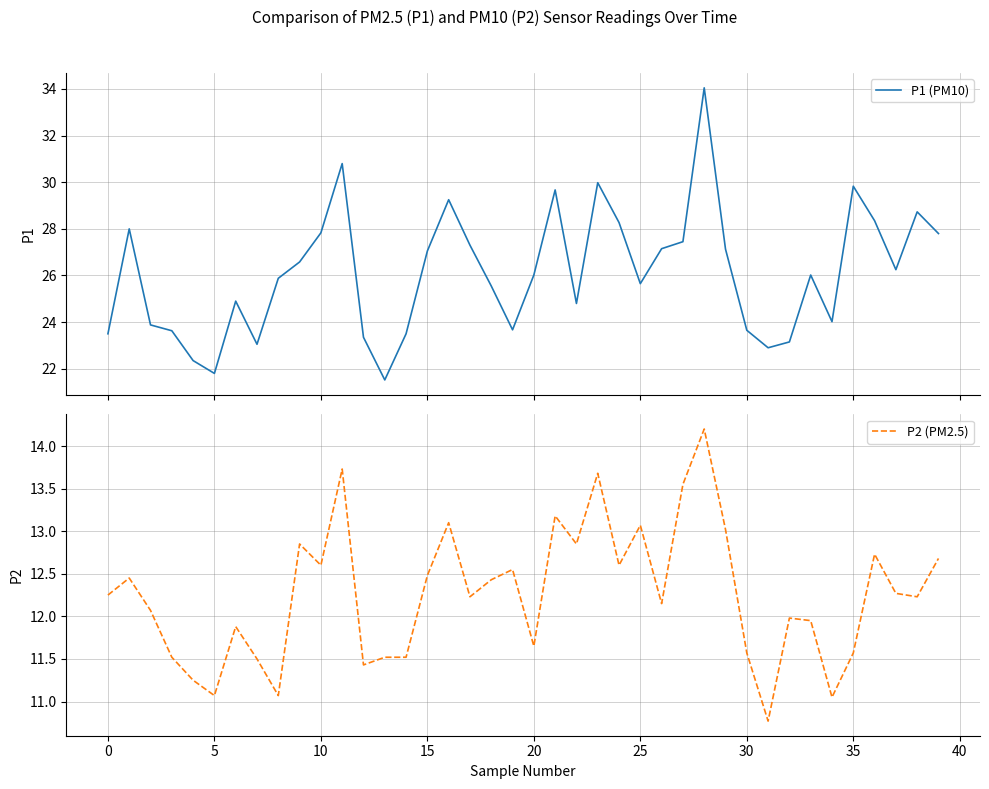

Which category has the highest value in the P2 (PM2.5) series?

28